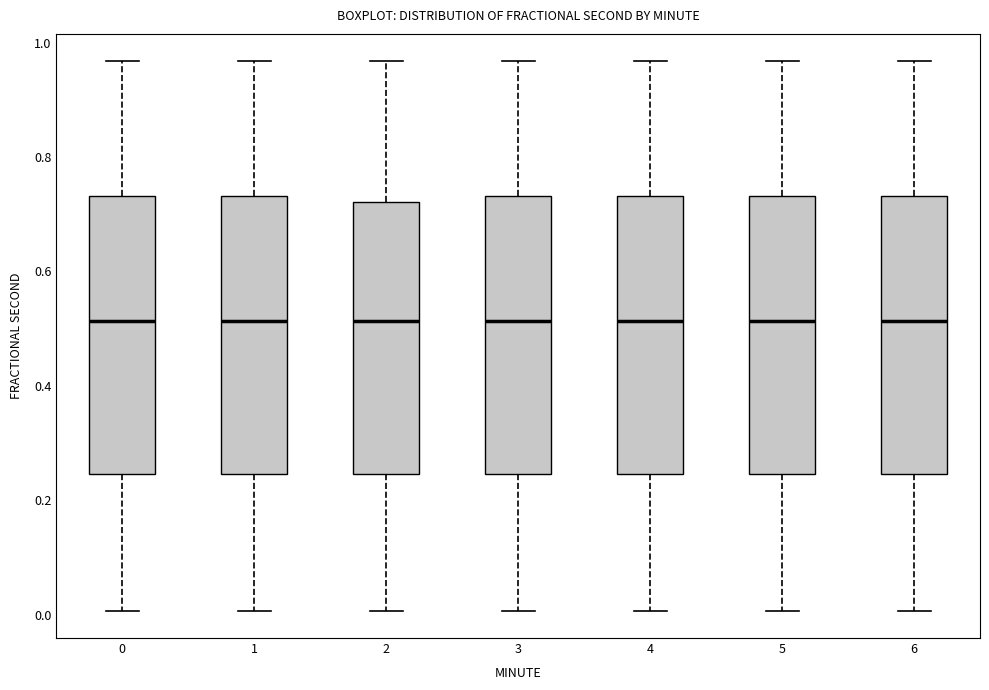

Reading left to right, transcribe this box plot: for each box, give where its median line is, the range the box spans, and where its two whiskers end, as read against the y-axis. The values are not printed on the chart, so give them approximately, as read against the axis.

0: median 0.52, box 0.24 to 0.74, whiskers 0.00 to 0.96
1: median 0.52, box 0.24 to 0.74, whiskers 0.00 to 0.96
2: median 0.52, box 0.24 to 0.72, whiskers 0.00 to 0.96
3: median 0.52, box 0.24 to 0.74, whiskers 0.00 to 0.96
4: median 0.52, box 0.24 to 0.74, whiskers 0.00 to 0.96
5: median 0.52, box 0.24 to 0.74, whiskers 0.00 to 0.96
6: median 0.52, box 0.24 to 0.74, whiskers 0.00 to 0.96